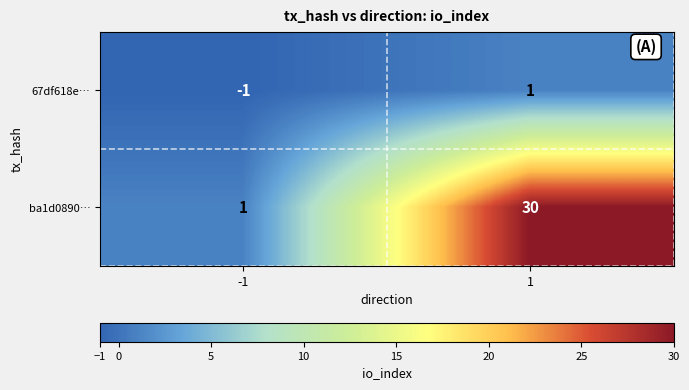

Between -1 and 1, which series saw the biggest shift?

ba1d0890…